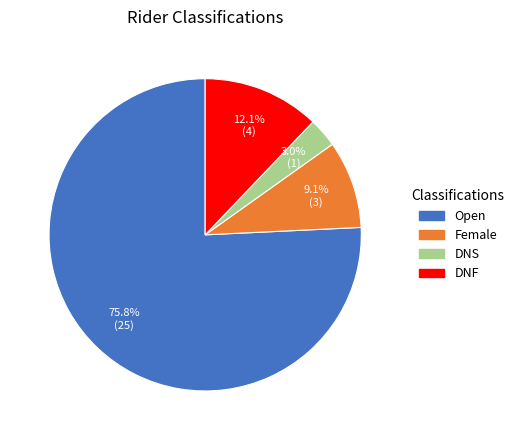

What percentage is the Female slice, to the nearest percent?

9%